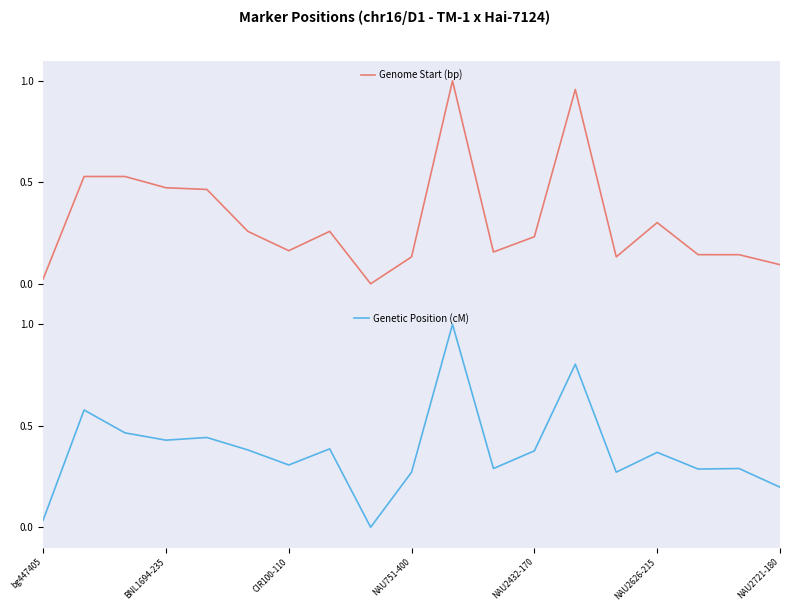

In Genetic Position (cM), how many points are lower than both neighbors (excluding endpoints)?

6